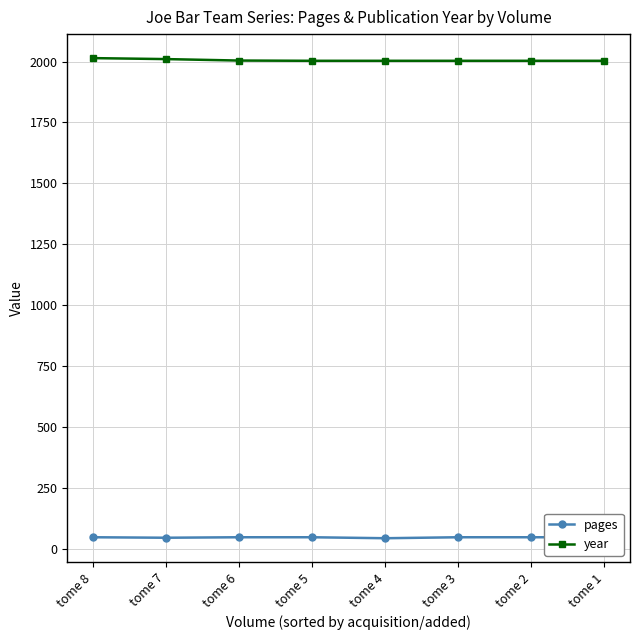

How many lines are shown in the chart?

2